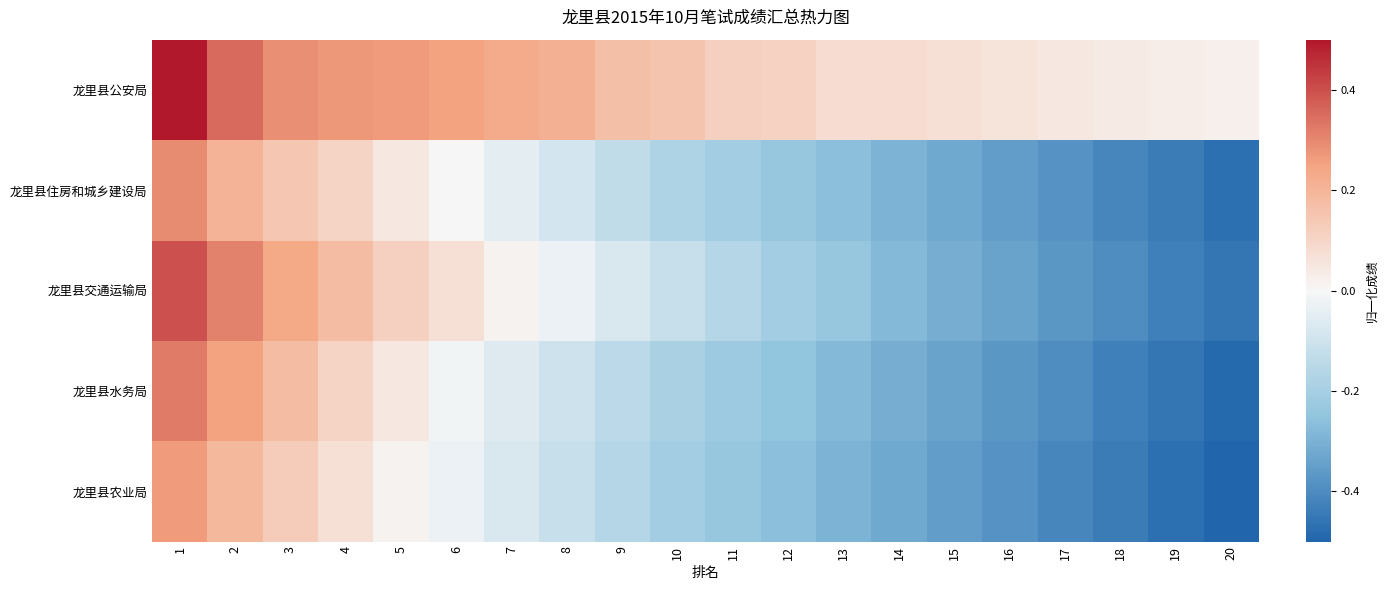

At 5, list the series in order from largest to smallest.

龙里县公安局, 龙里县交通运输局, 龙里县住房和城乡建设局, 龙里县水务局, 龙里县农业局